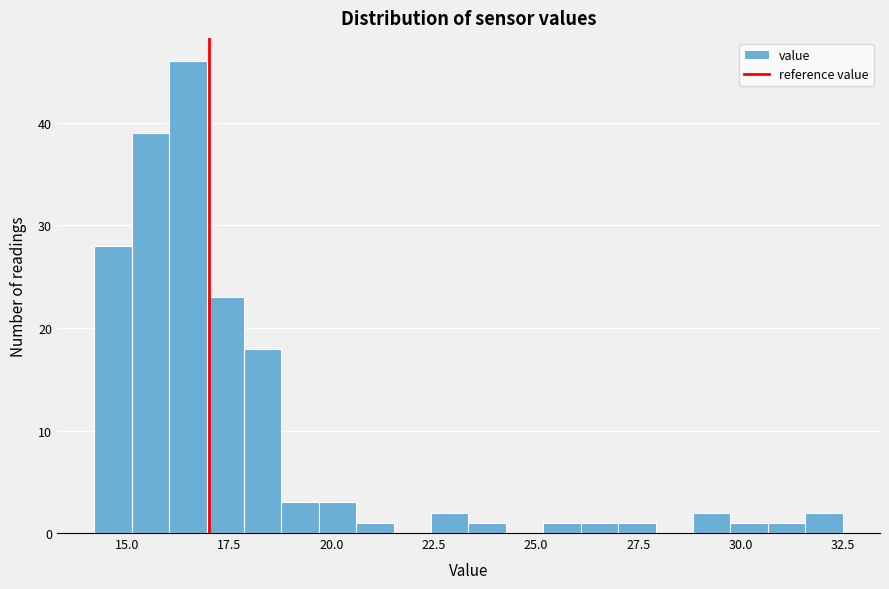

Read against the x-axis, roughly where is the centre of the tallest bar?

16.5